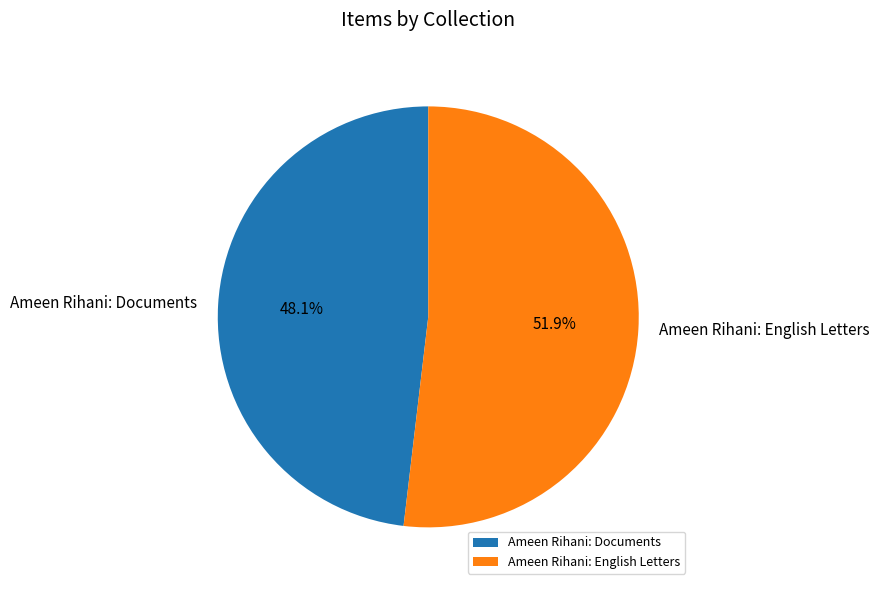

Which category accounts for the majority?

Ameen Rihani: English Letters